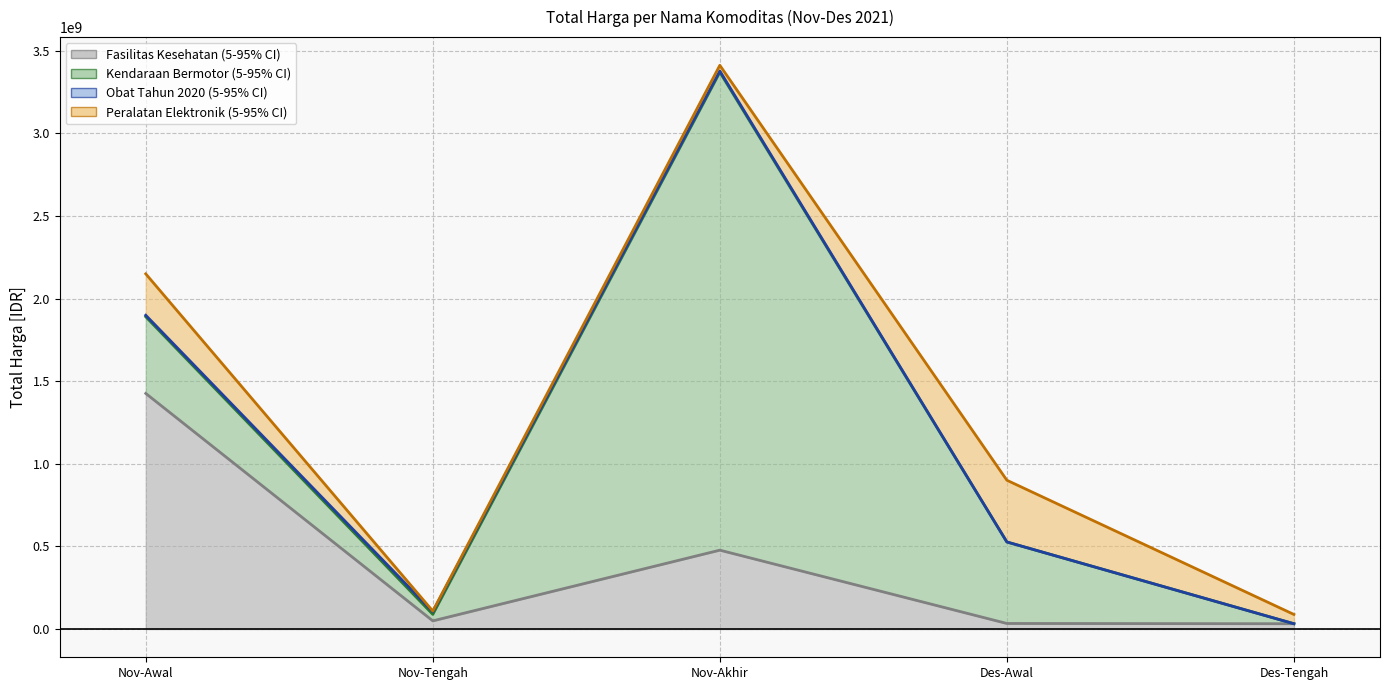

Where does the Fasilitas Kesehatan trend series first go above 49730040?

Nov-Awal